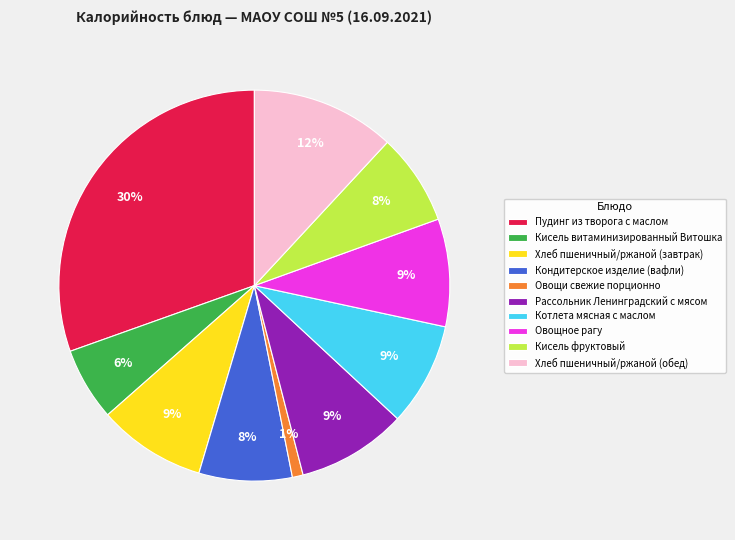

What is the smallest slice in the pie chart?

Овощи свежие порционно